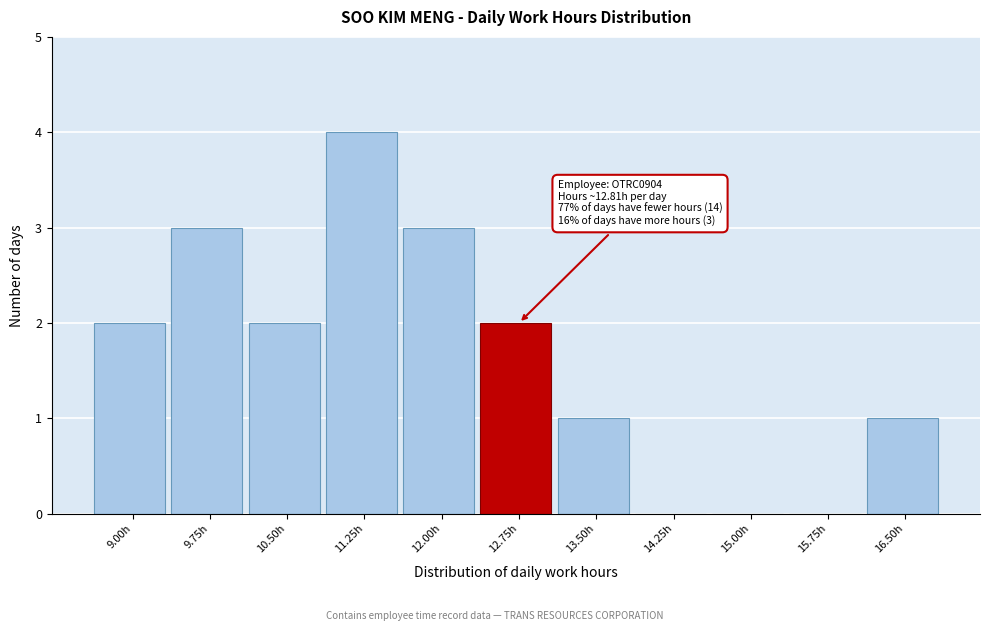

Reading left to right, list all the values displayed in this chart.

9.00h=2	9.75h=3	10.50h=2	11.25h=4	12.00h=3	12.75h=2	13.50h=1	14.25h=0	15.00h=0	15.75h=0	16.50h=1